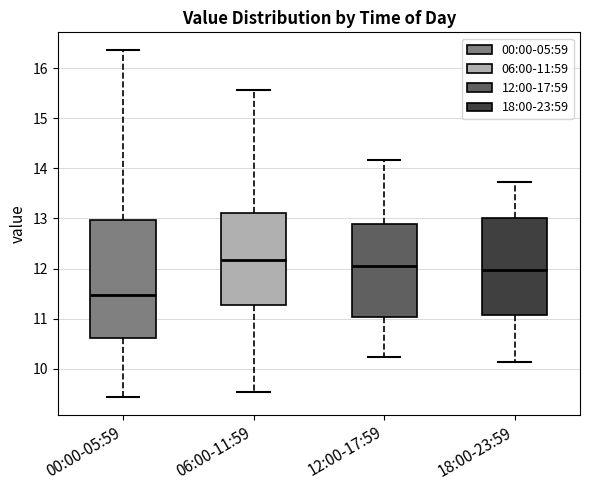

Which box has the lowest median line?

00:00-05:59